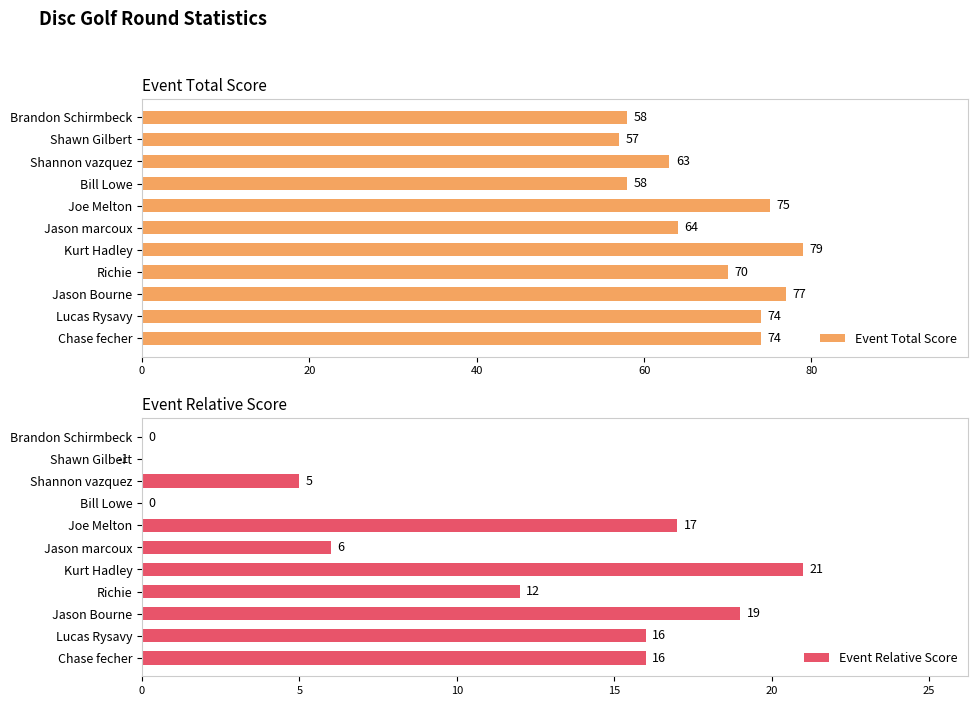

Which category has the lowest value in the Event Total Score series?

Shawn Gilbert